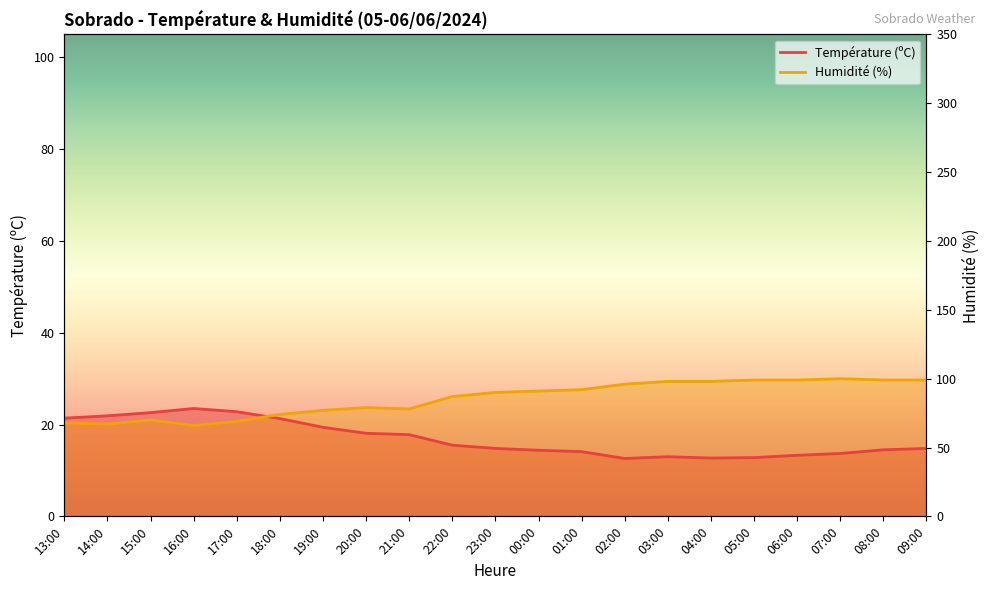

What is the difference between the Humidité (%) values at 01:00 and 00:00?

0.3